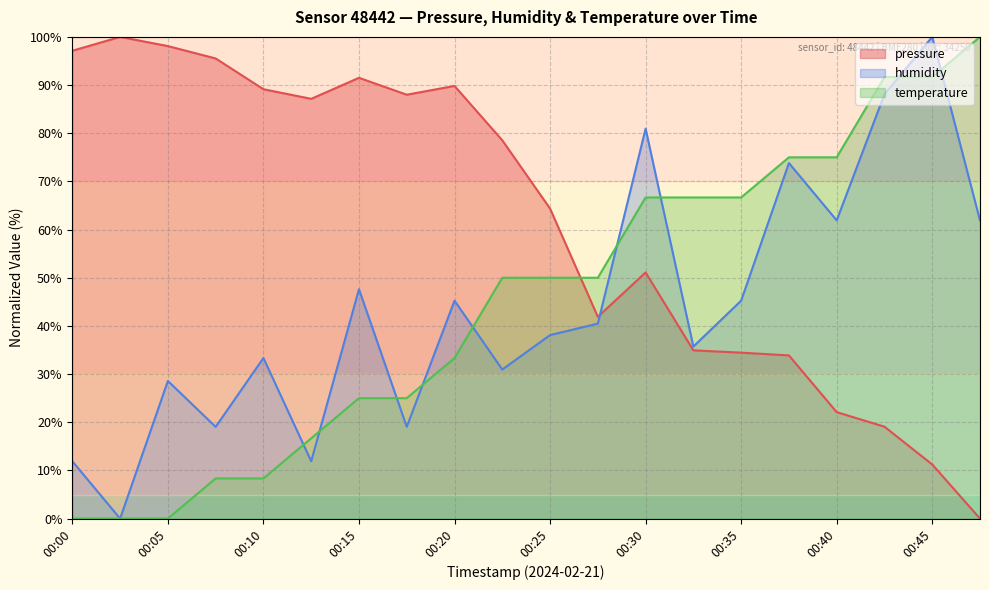

What is the difference between the temperature values at 00:18 and 00:28?

25.0